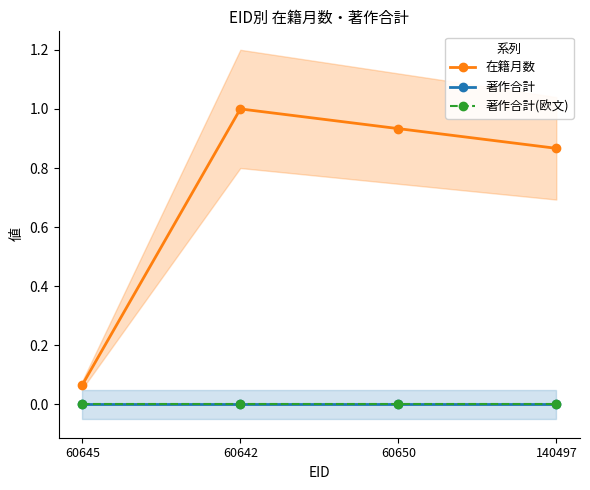

Is this an area chart (filled region under the line)?

No